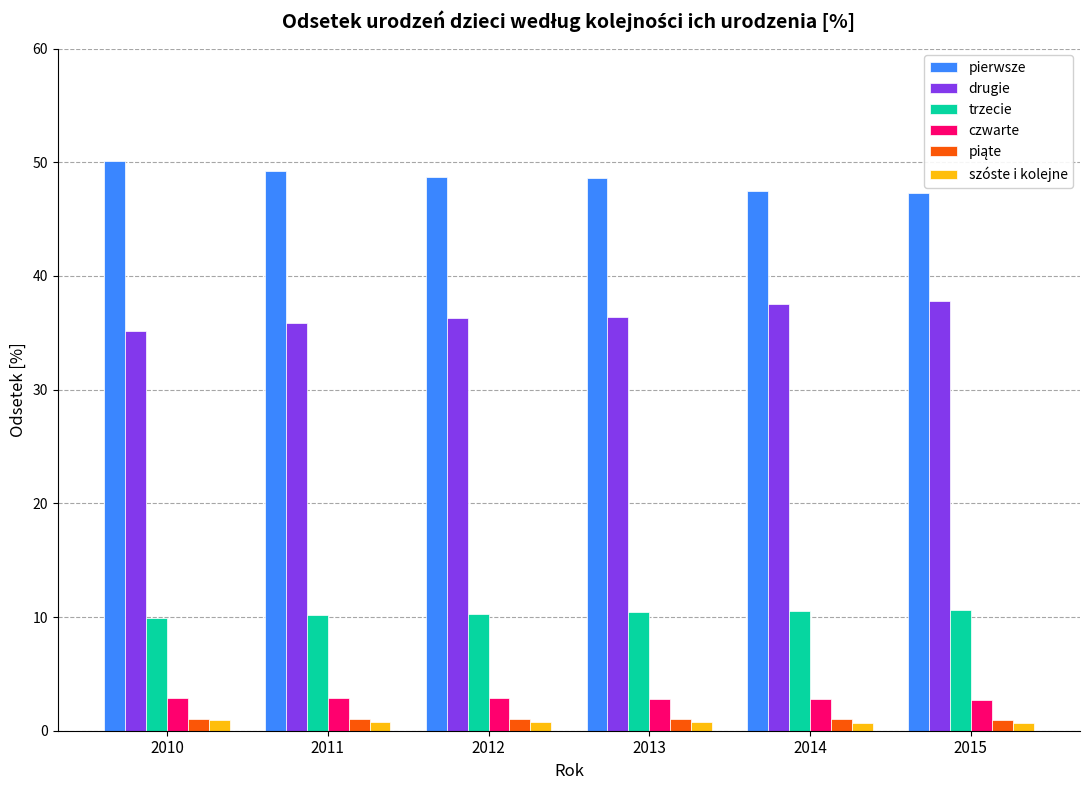

The value of trzecie at 2013 is 4.4. True or false?

False